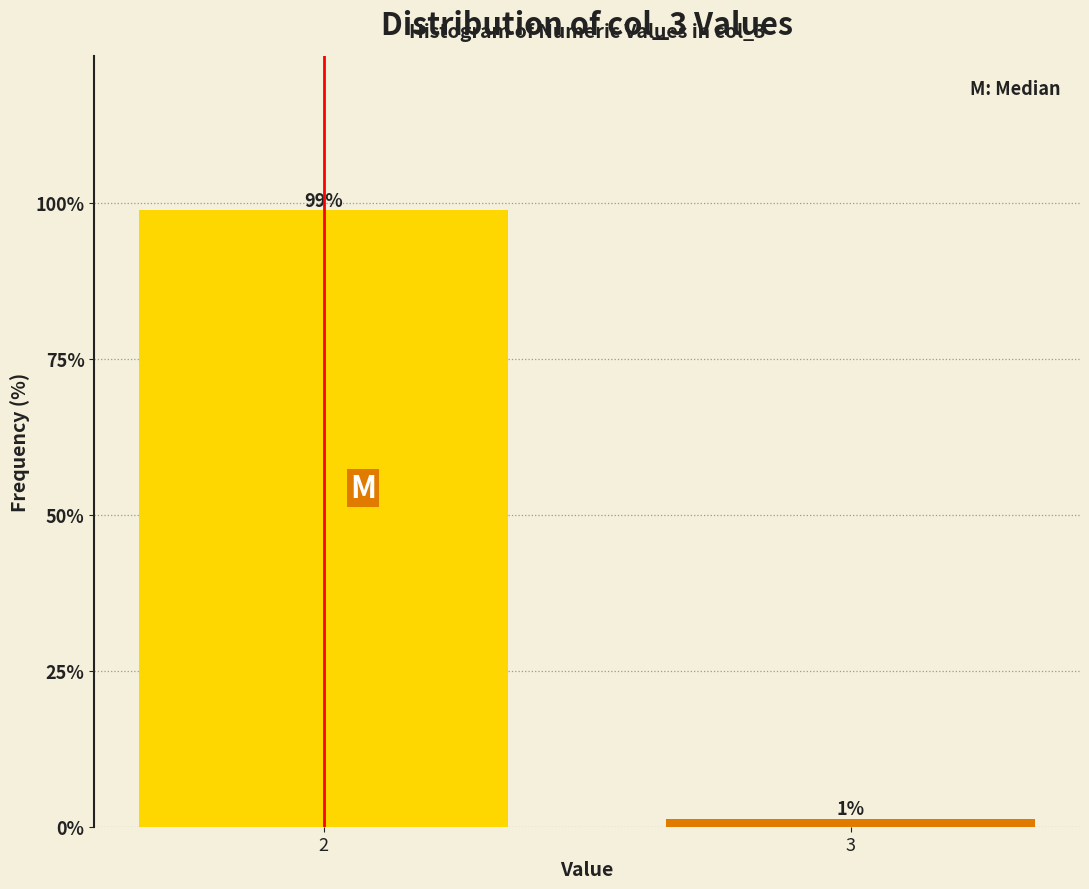

What is the value of the 1st bar from the left?

98.8